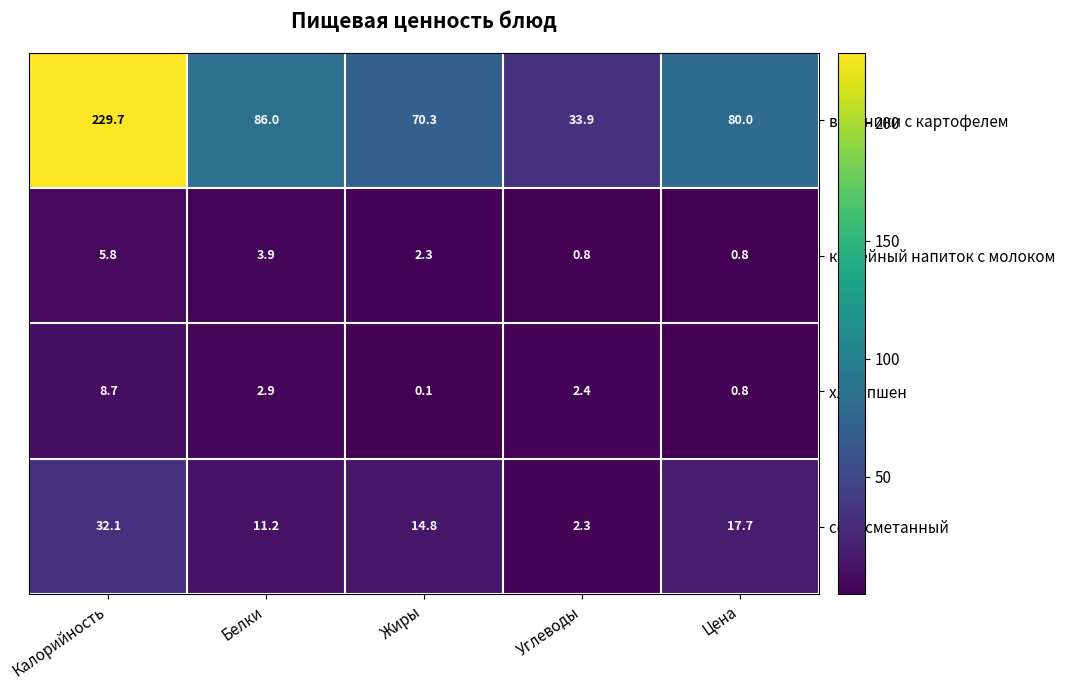

What is the approximate value of соус сметанный at Белки?

11.2